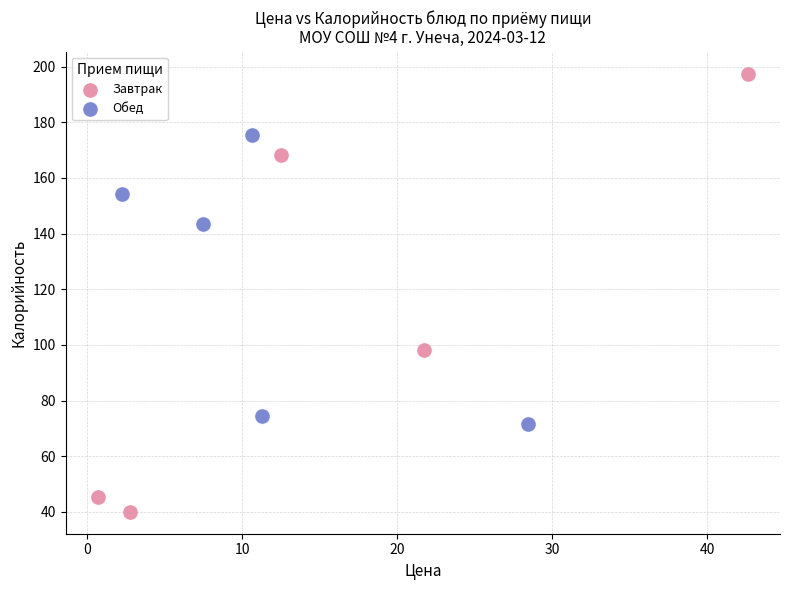

Which series reaches the minimum Y coordinate?

Завтрак